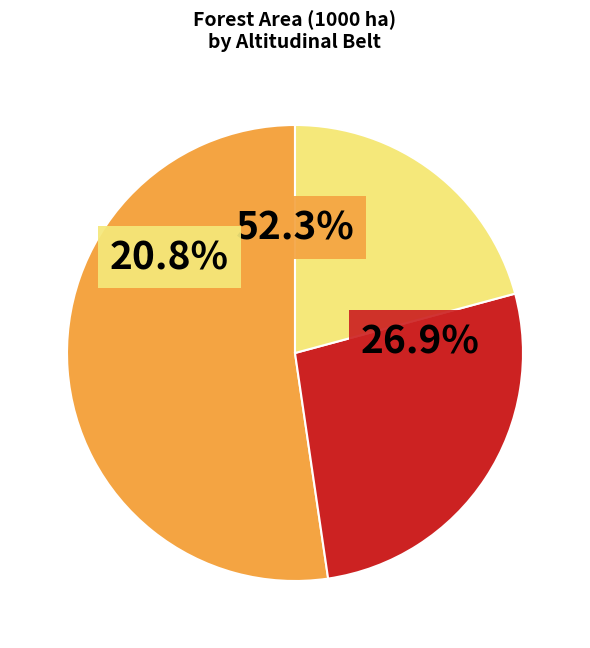

Which category has the smallest portion of the pie?

high-montane